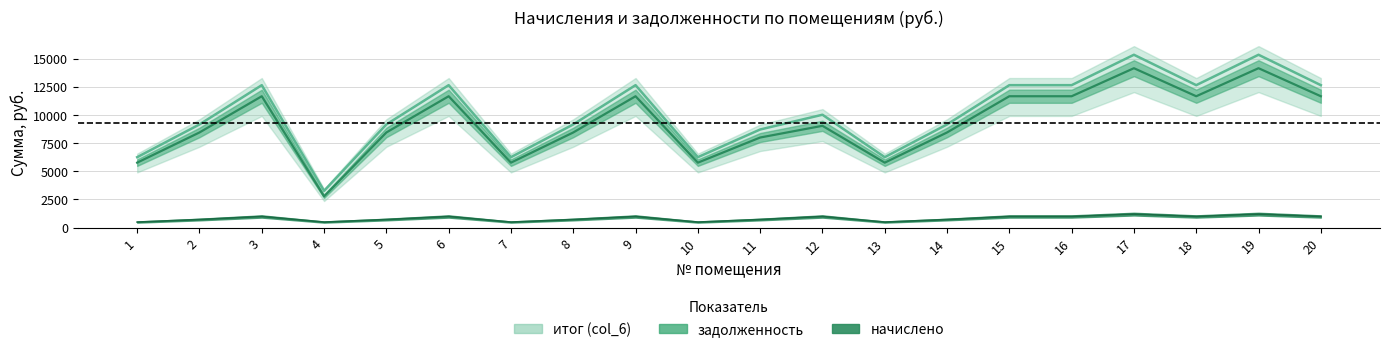

At which category is the sum across all series the highest?

17